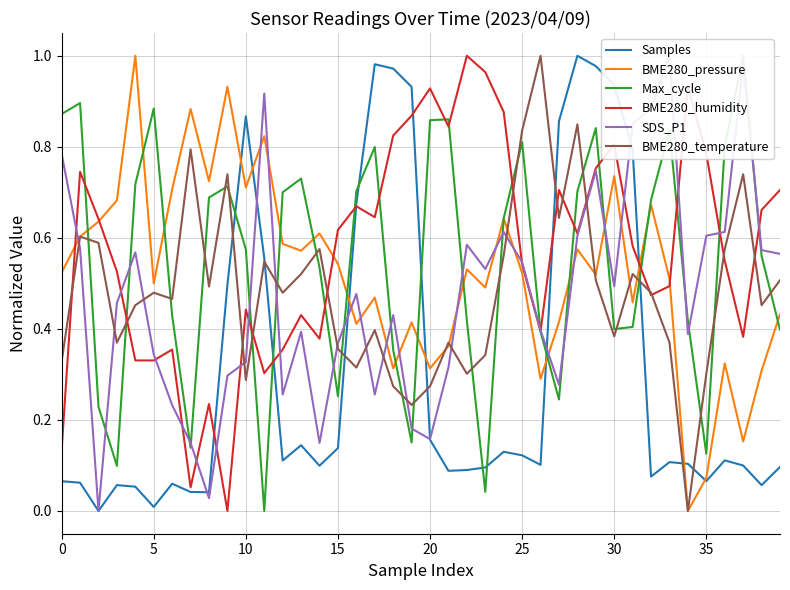

What is the average value of the BME280_humidity series?

0.6